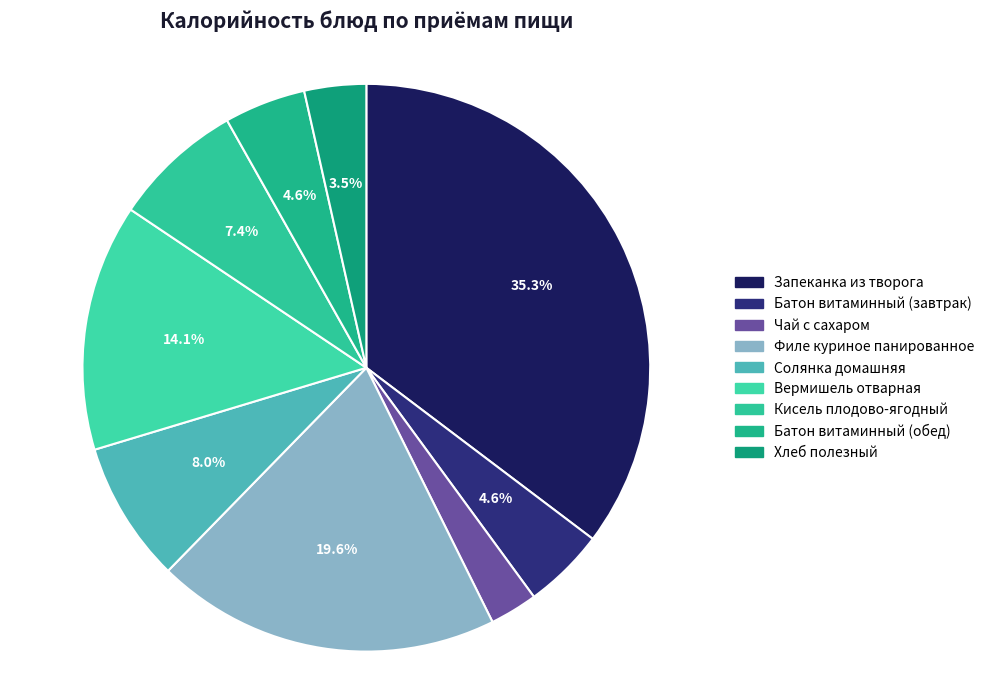

How many slices are in this pie chart?

9